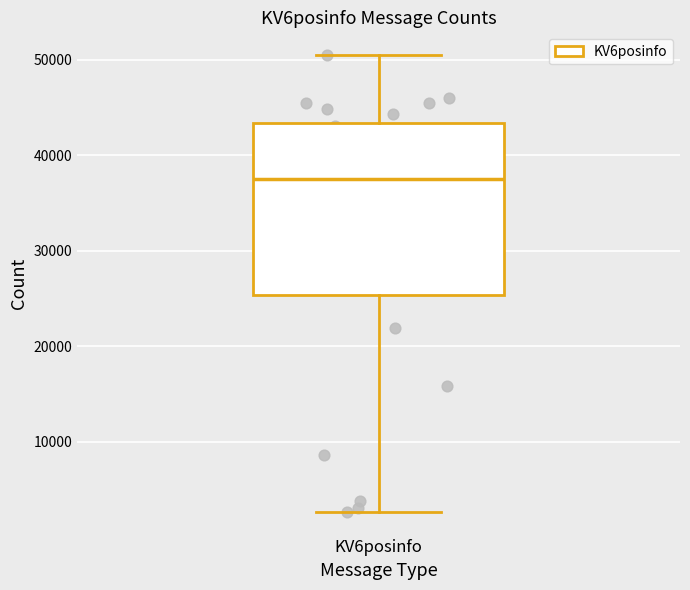

Read this box plot against the y-axis: the position of the median line, the range covered by the box, and the ends of both whiskers. The values are not printed on the chart, so give them approximately, as read against the axis.

median 38000, box 25000 to 43000, whiskers 3000 to 50000